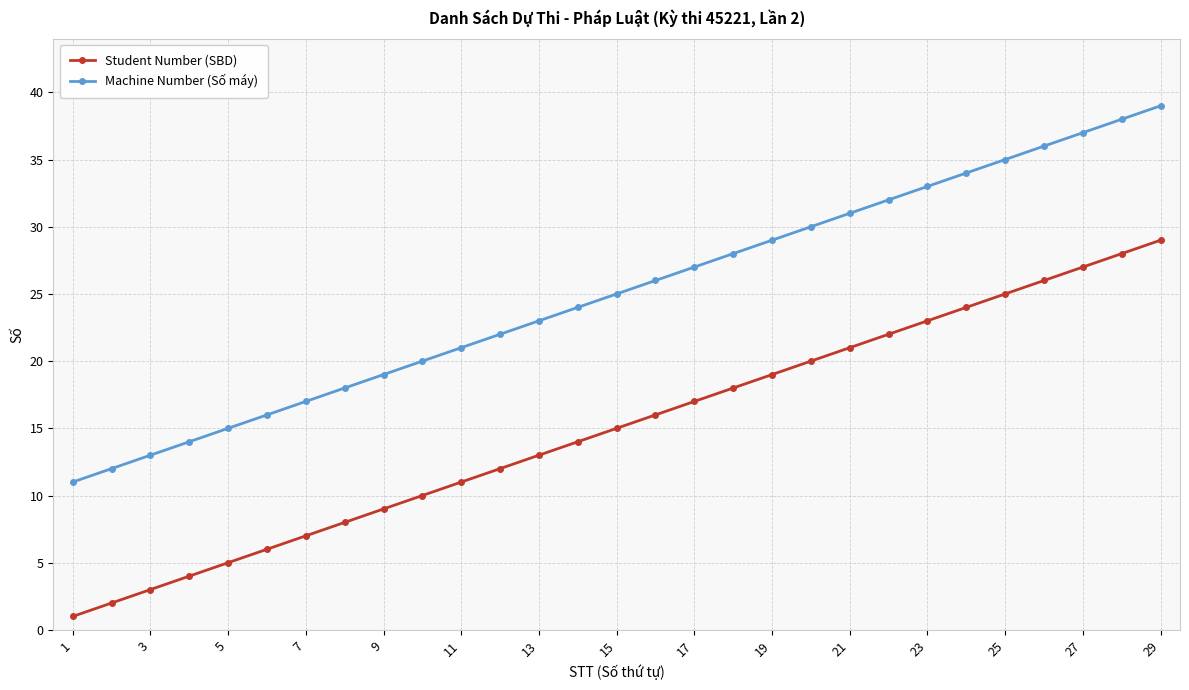

List the series in order of their overall mean, lowest first.

Student Number (SBD), Machine Number (Số máy)